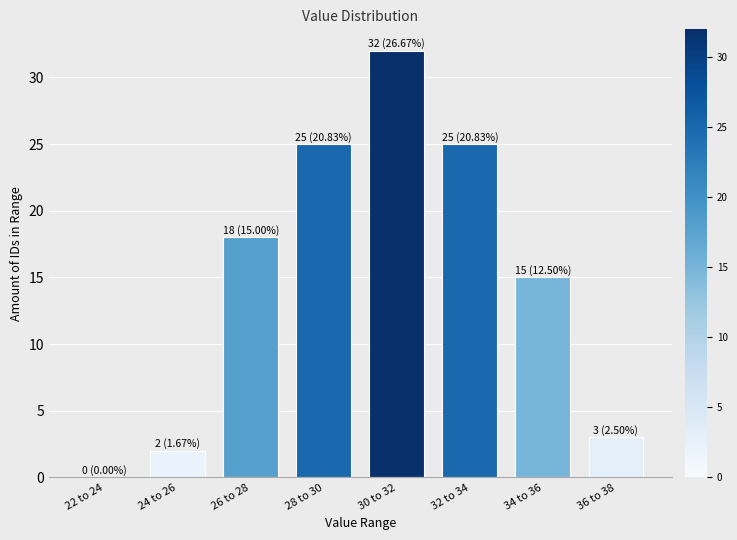

Reading right to left, extract all data points from this chart.

36 to 38=3	34 to 36=15	32 to 34=25	30 to 32=32	28 to 30=25	26 to 28=18	24 to 26=2	22 to 24=0